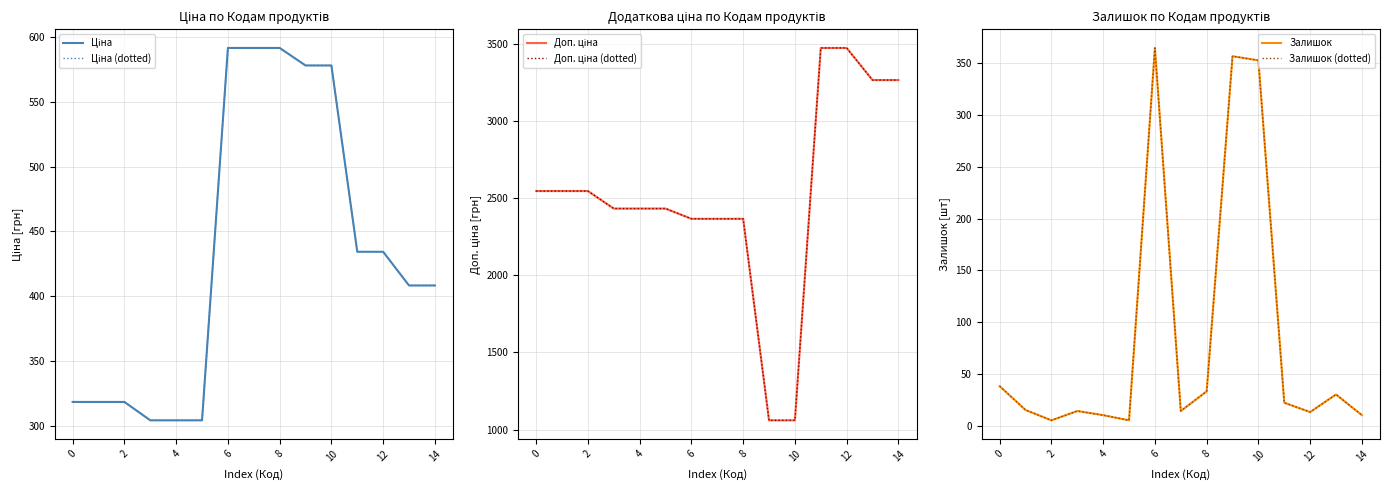

Which has a higher value, 13 or 14?

14